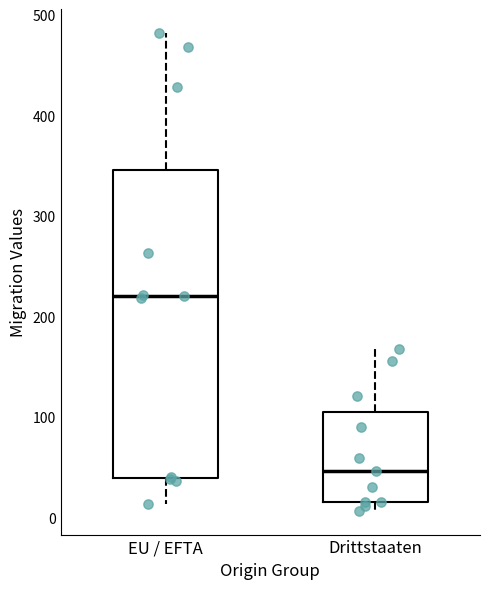

Which box's median line is the highest?

EU / EFTA